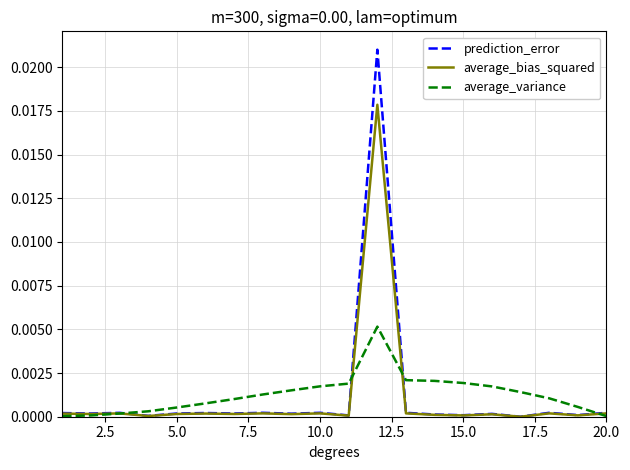

Which series has the largest range (max minus min)?

prediction_error